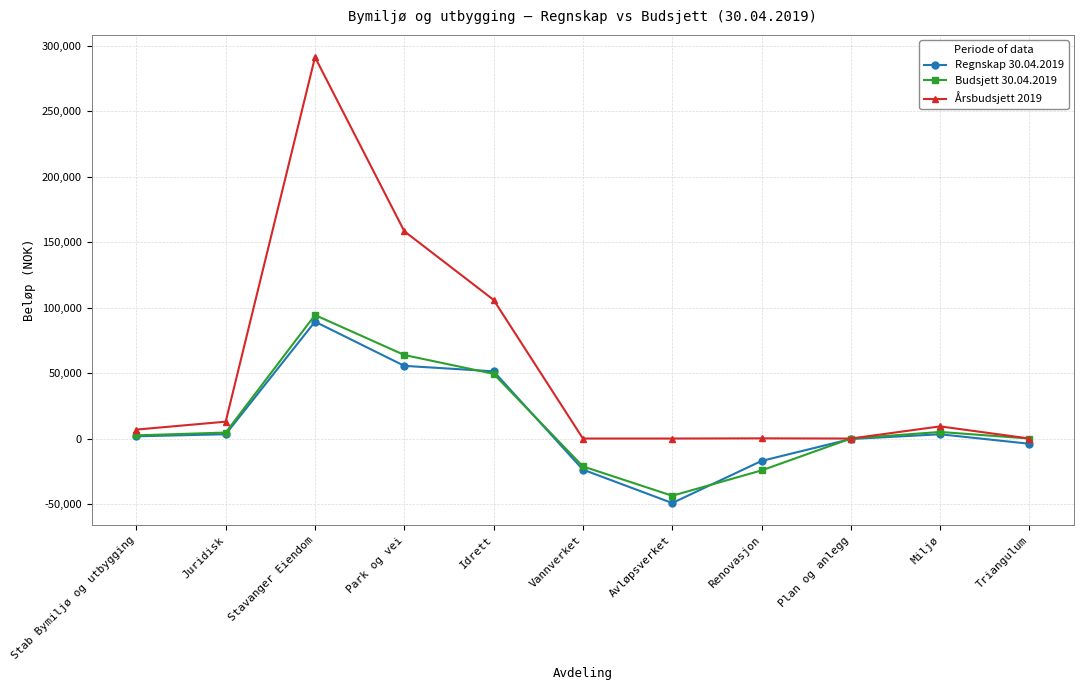

Between Stab Bymiljø og utbygging and Plan og anlegg, which series saw the biggest shift?

Årsbudsjett 2019